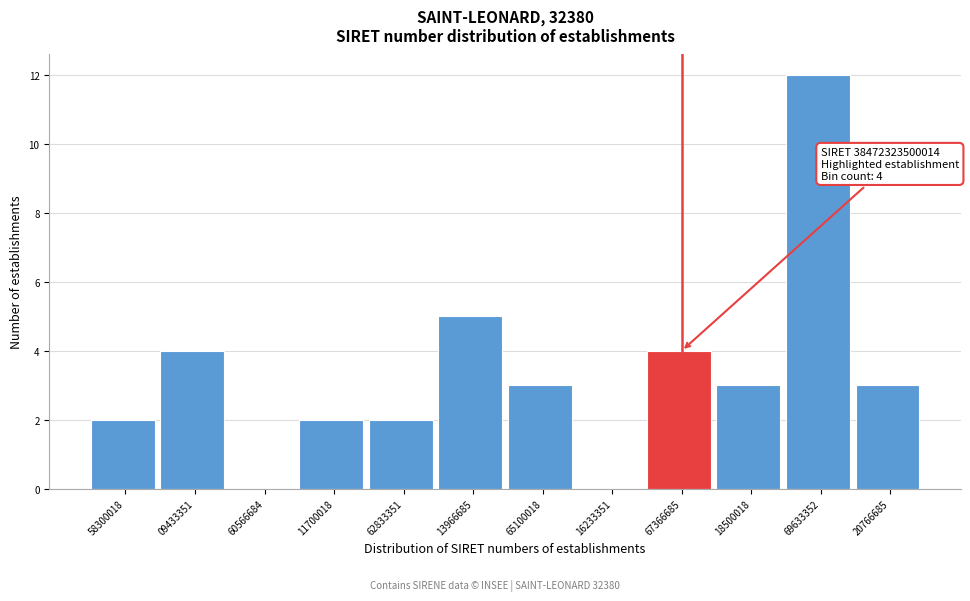

Reading left to right, transcribe all the data shown in this chart.

58300018=2	09433351=4	60566684=0	11700018=2	62833351=2	13966685=5	65100018=3	16233351=0	67366685=4	18500018=3	69633352=12	20766685=3